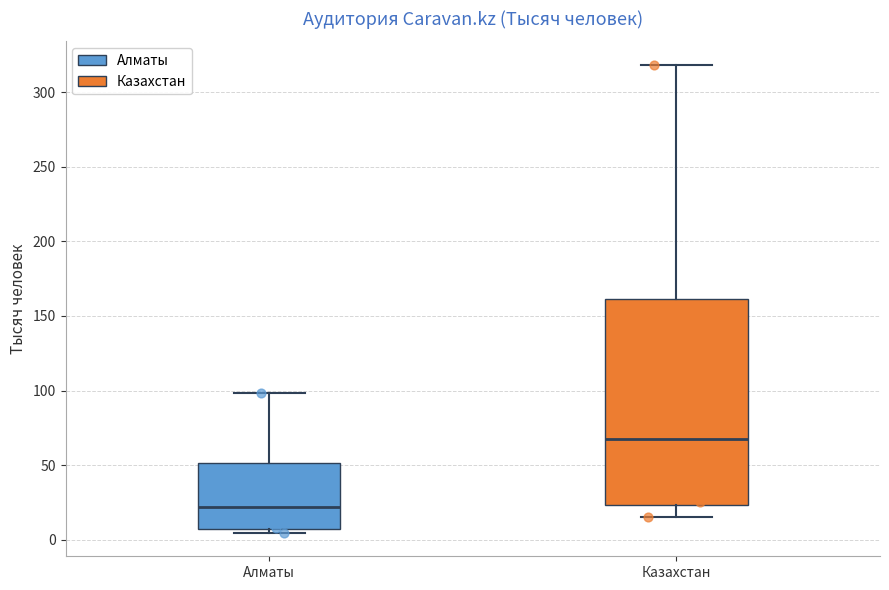

Where is the lower edge of the box for Алматы on the y-axis? The values are not printed on the chart, so give them approximately, as read against the axis.

5